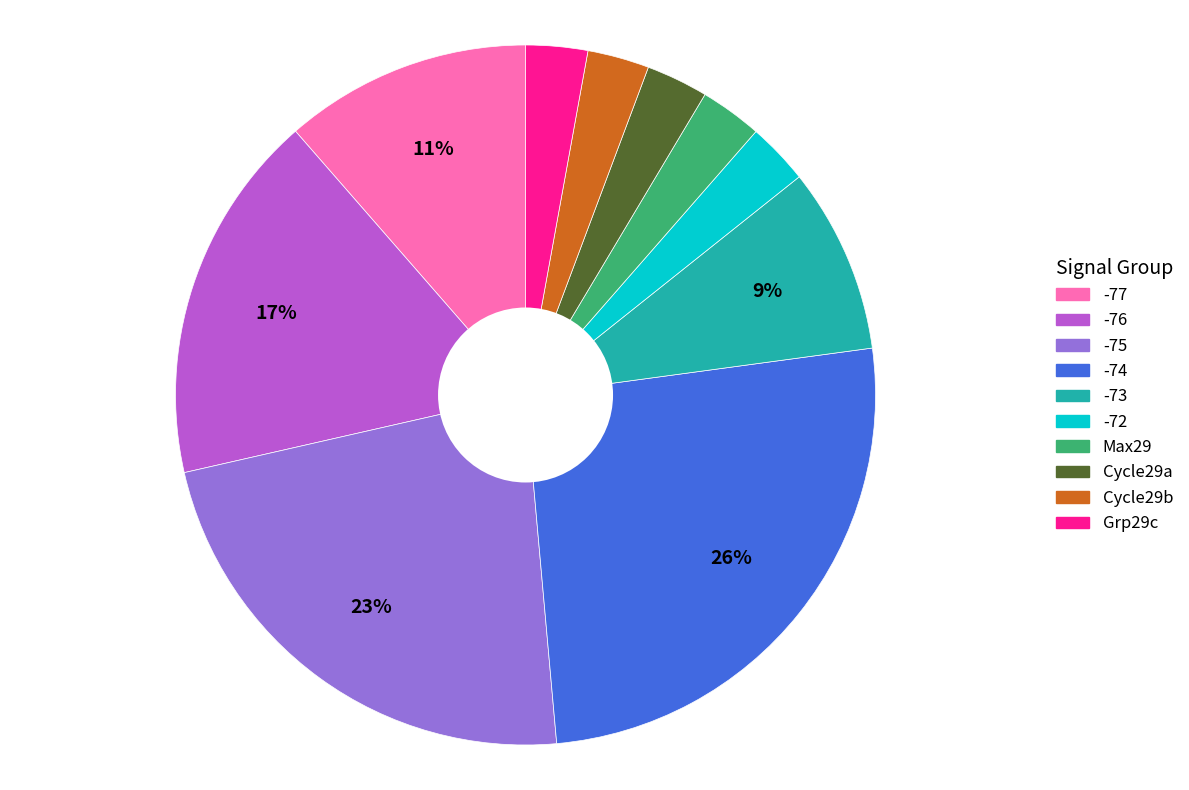

To the nearest percent, what is the average slice percentage?

10%